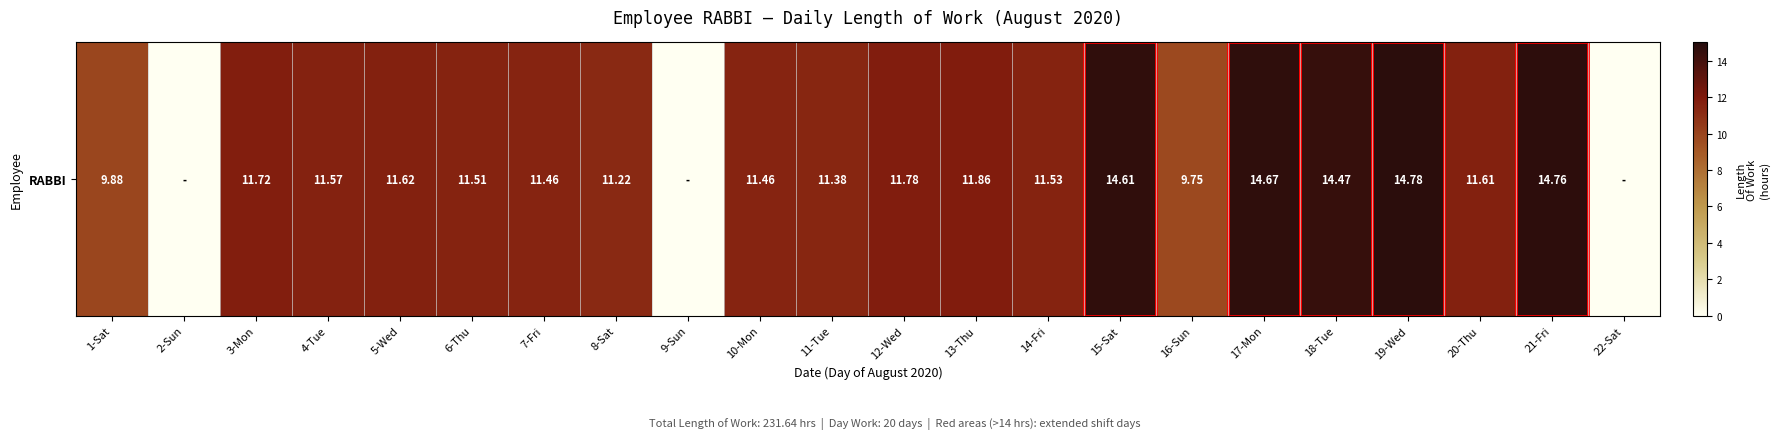

The chart shows a value of 14.8 at 19-Wed. True or false?

True